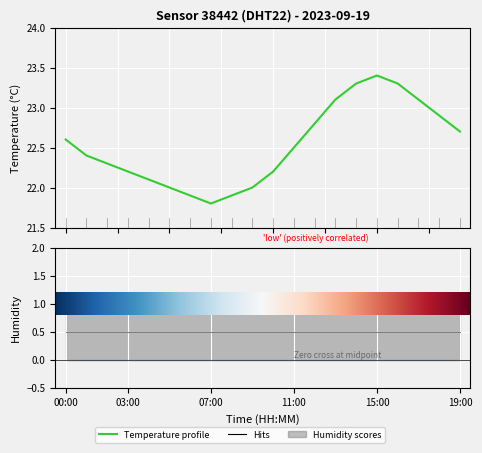

What position from the left is 03:00?

4